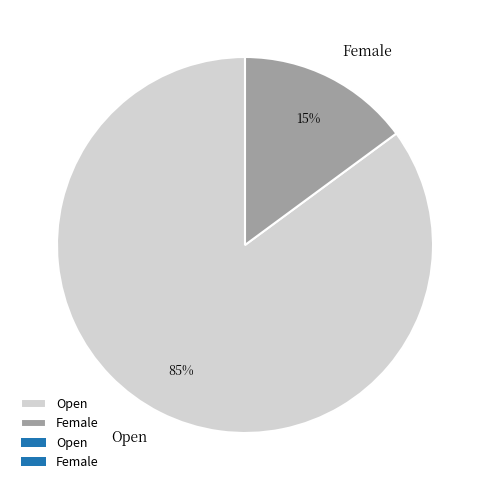

To the nearest percent, what is the difference between the Female and Open slice percentages?

70%